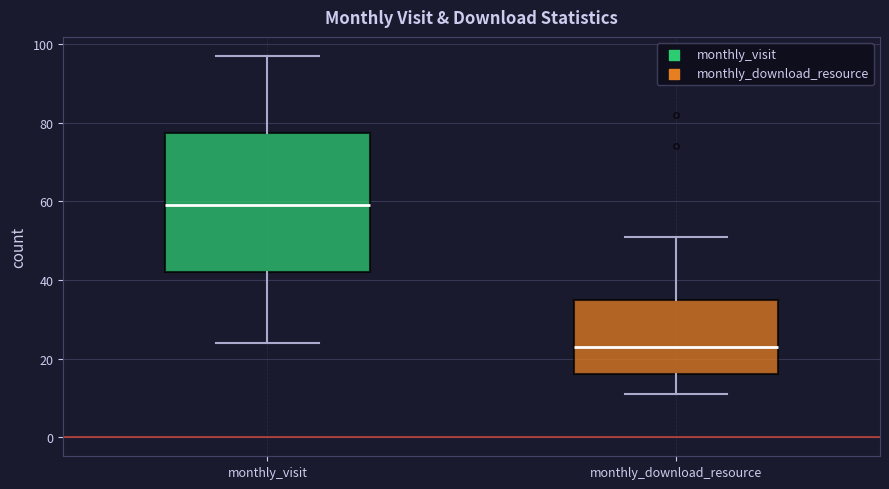

Reading left to right, transcribe this box plot: for each box, give where its median line is, the range the box spans, and where its two whiskers end, as read against the y-axis. The values are not printed on the chart, so give them approximately, as read against the axis.

monthly_visit: median 60, box 42 to 78, whiskers 24 to 98
monthly_download_resource: median 24, box 16 to 36, whiskers 12 to 52